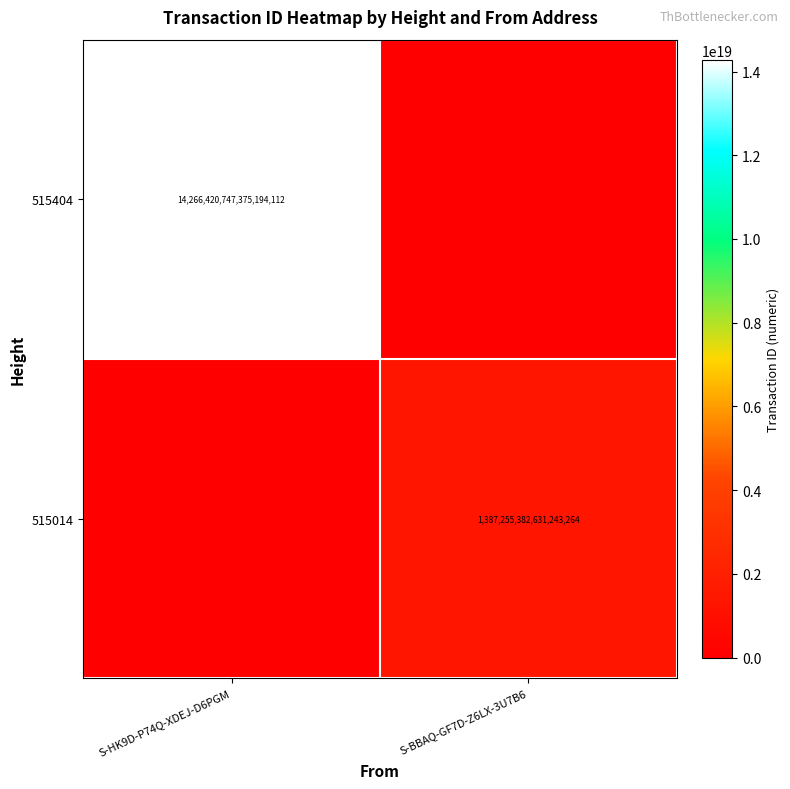

Is the value of 515014 at S-BBAQ-GF7D-Z6LX-3U7B6 greater than the value of 515404 at S-HK9D-P74Q-XDEJ-D6PGM?

No